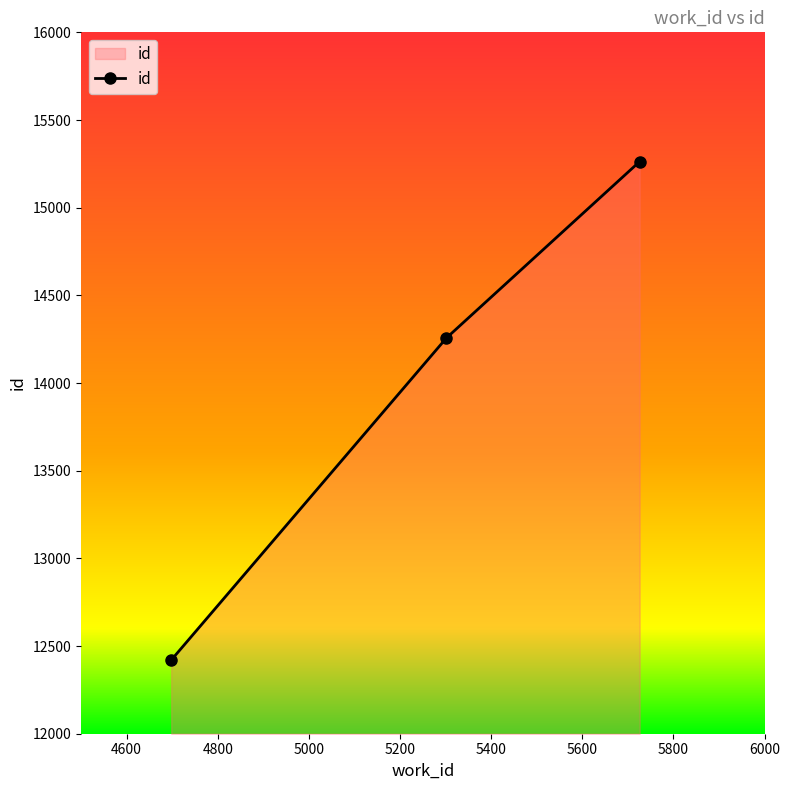

What is the average value?

13980